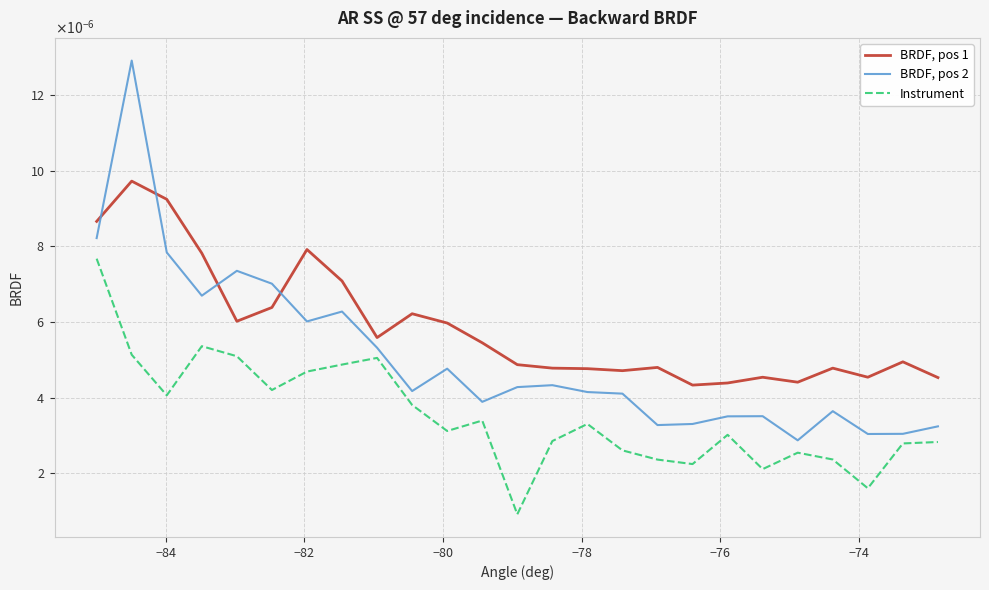

What are all the series names shown in the legend?

BRDF, pos 1, BRDF, pos 2, Instrument